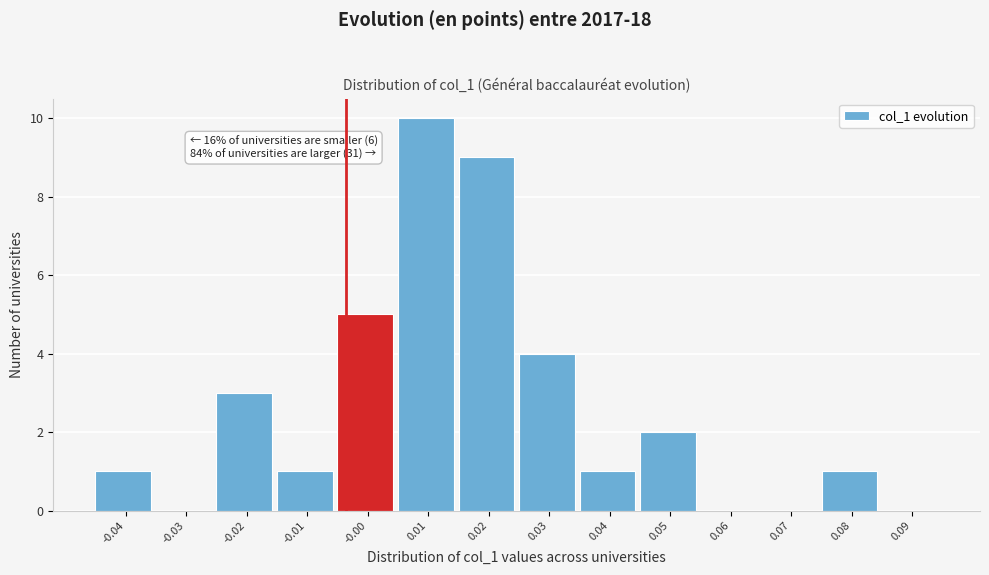

Reading left to right, extract all data points from this chart.

-0.04=1	-0.03=0	-0.02=3	-0.01=1	-0.00=5	0.01=10	0.02=9	0.03=4	0.04=1	0.05=2	0.06=0	0.07=0	0.08=1	0.09=0